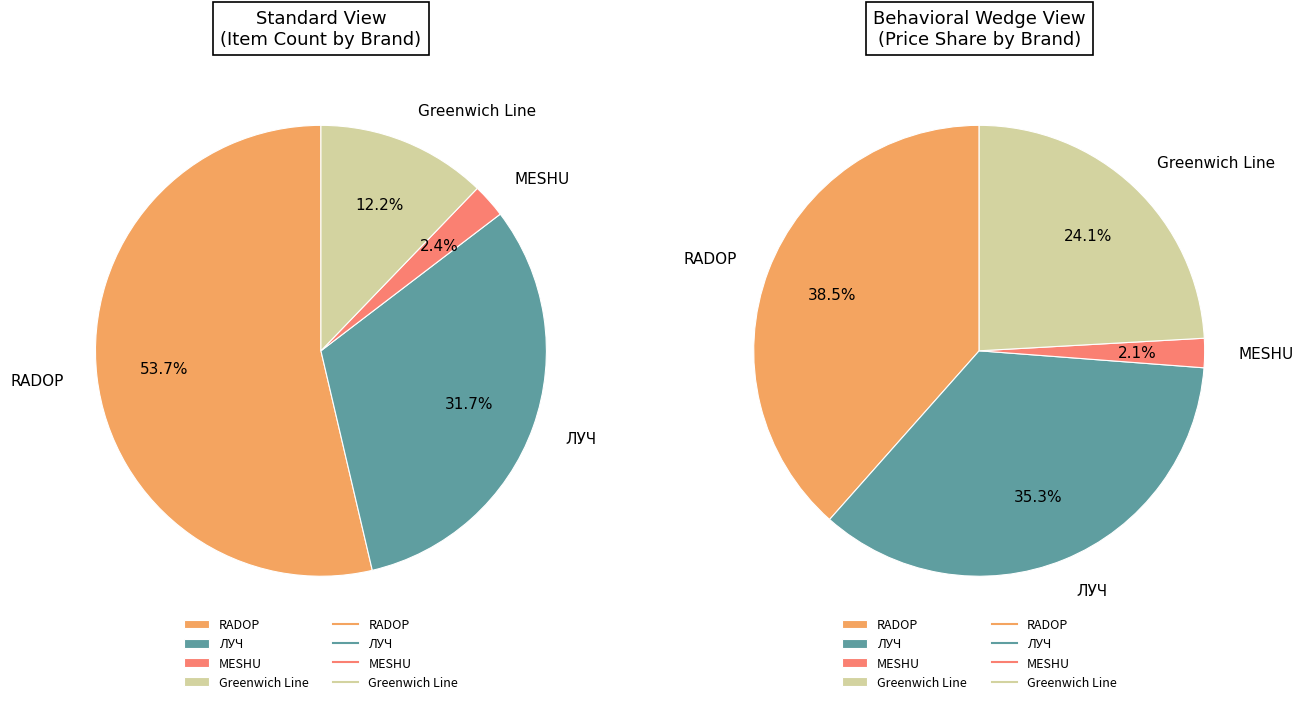

Which slice is the smallest?

MESHU